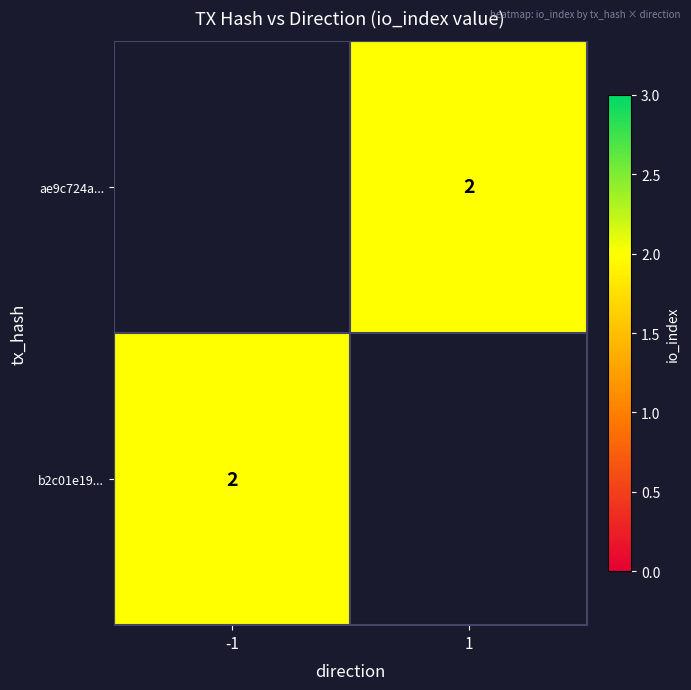

Is it true that b2c01e19... equals 1 at -1?

False